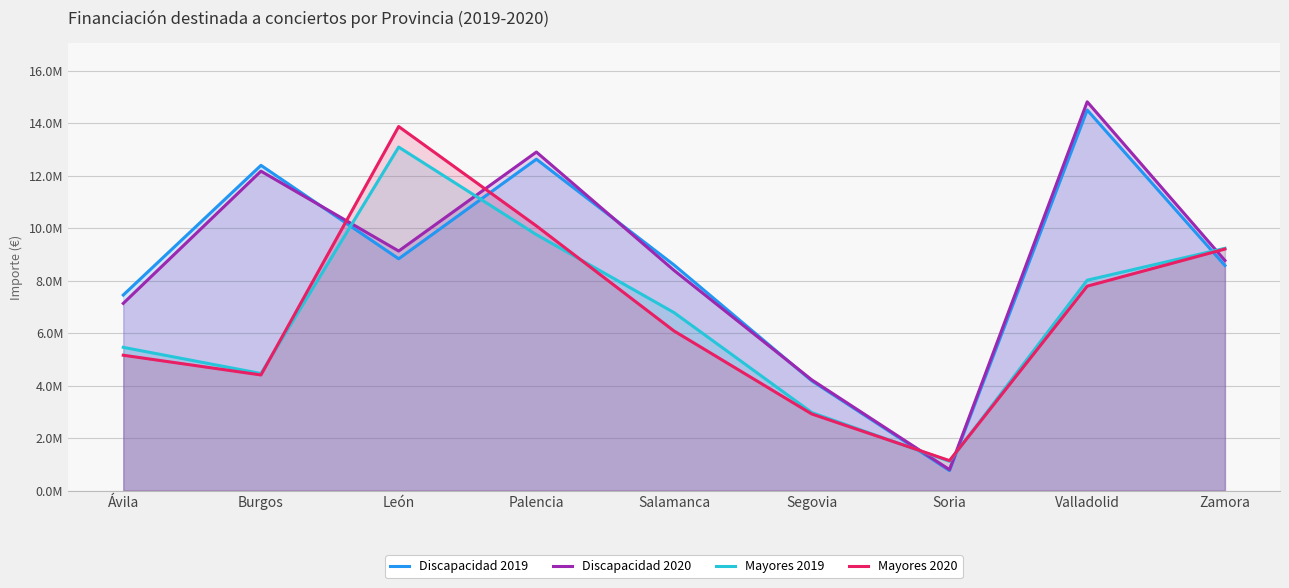

Reading right to left, list all the values displayed in this chart.

Discapacidad 2019: Zamora=8580964	Valladolid=14506987	Soria=763164	Segovia=4184557	Salamanca=8597843	Palencia=12631940	León=8836101	Burgos=12397283	Ávila=7455399
Discapacidad 2020: Zamora=8772564	Valladolid=14819933	Soria=799742	Segovia=4220428	Salamanca=8392603	Palencia=12904227	León=9131761	Burgos=12175336	Ávila=7136562
Mayores 2019: Zamora=9235146	Valladolid=8019857	Soria=1117778	Segovia=2974697	Salamanca=6784190	Palencia=9756681	León=13093967	Burgos=4463765	Ávila=5460742
Mayores 2020: Zamora=9206857	Valladolid=7792805	Soria=1143931	Segovia=2920234	Salamanca=6083082	Palencia=10088773	León=13877119	Burgos=4408228	Ávila=5160432